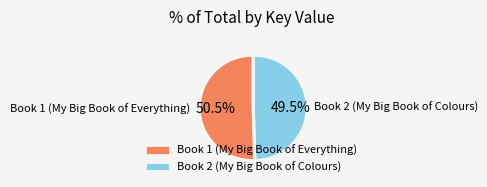

How much of the chart is everything except Book 2 (My Big Book of Colours)?

50.5%